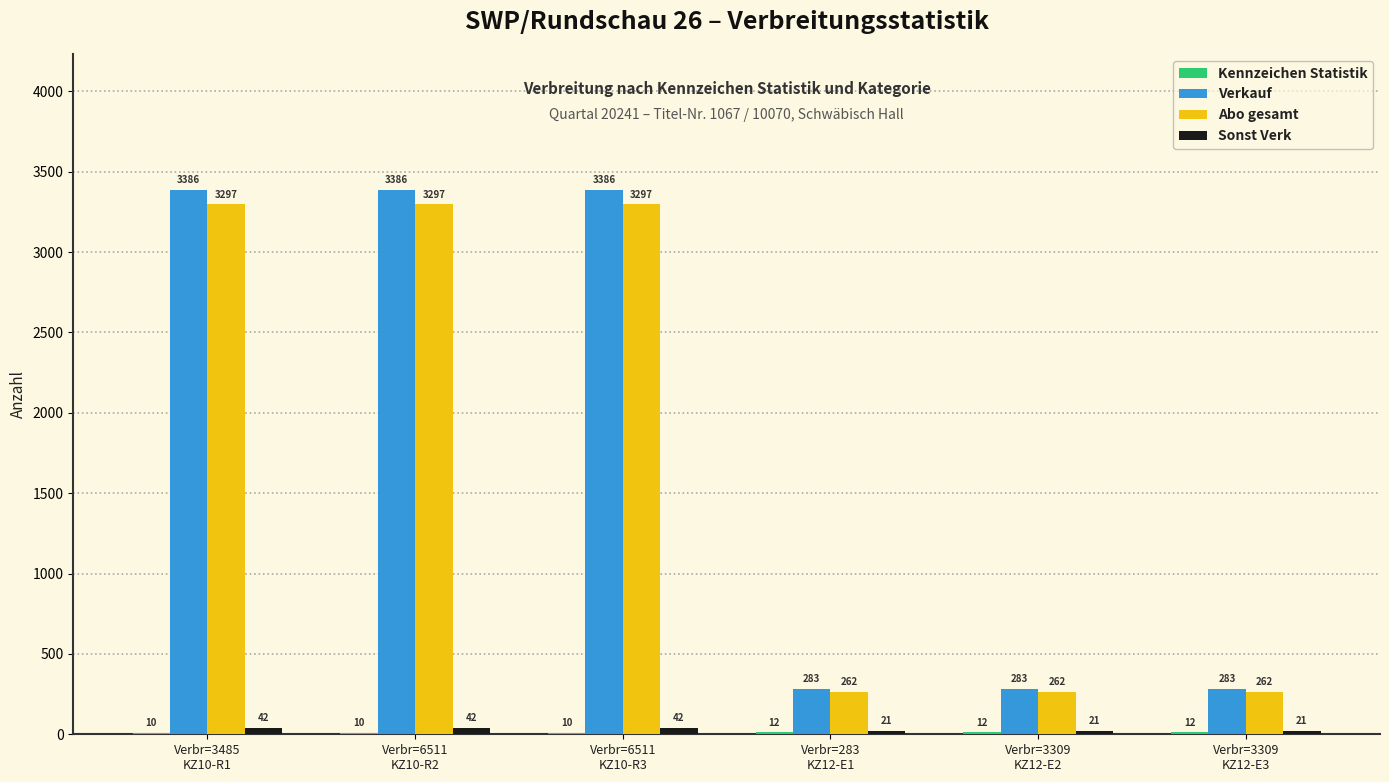

What is the sum of all Verkauf values?

11007